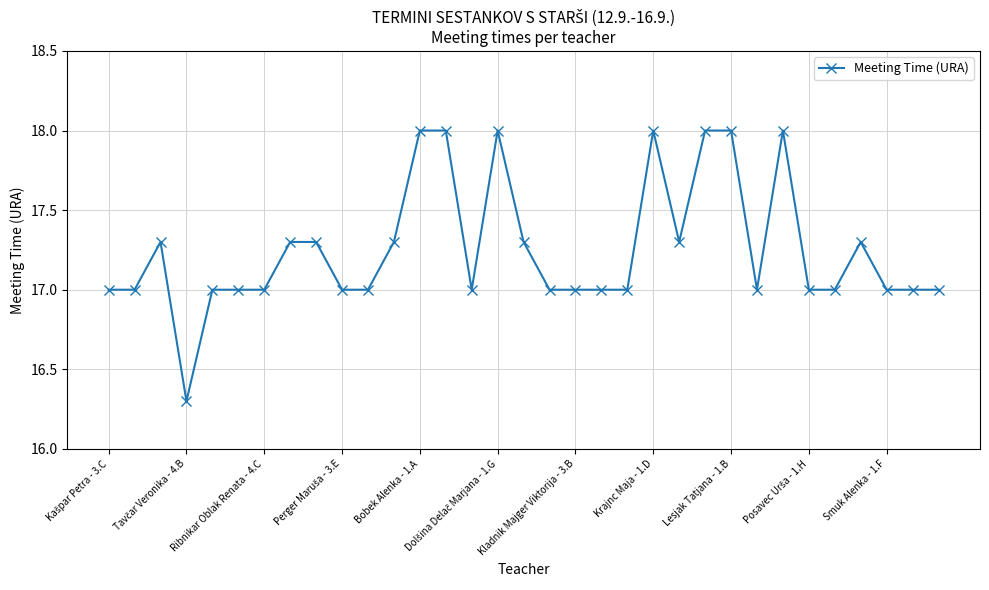

What is the difference between the second highest and minimum values?

1.7